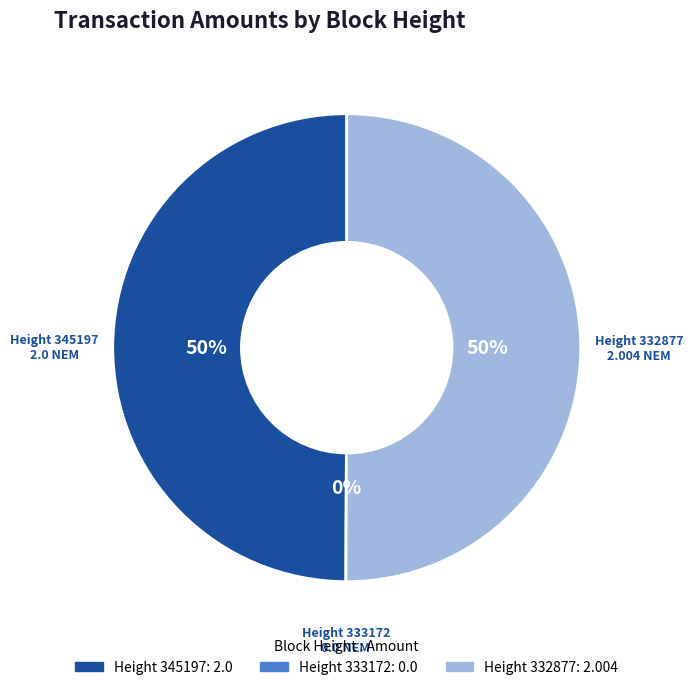

What percentage is NOT represented by 332877?

50.0%